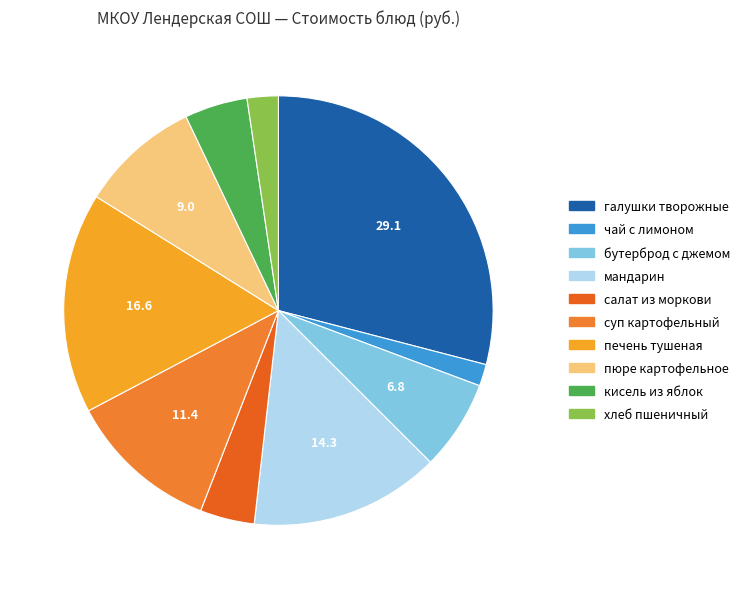

Does any single category account for the majority?

No